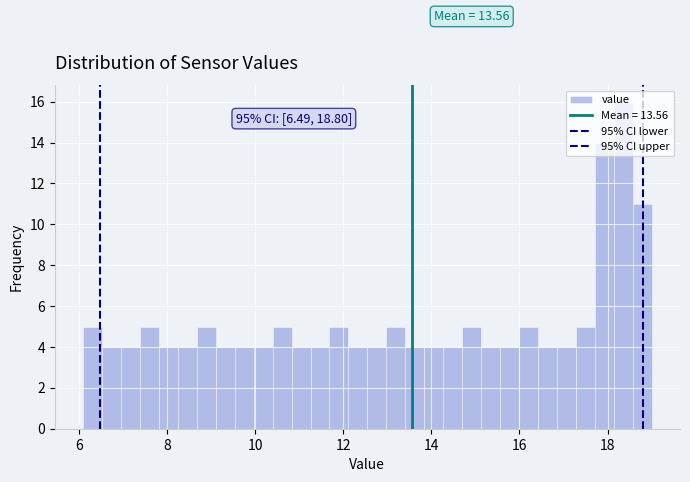

Around what value on the x-axis is the tallest bar? Give the approximate position of its centre, as read against the axis.

18.4